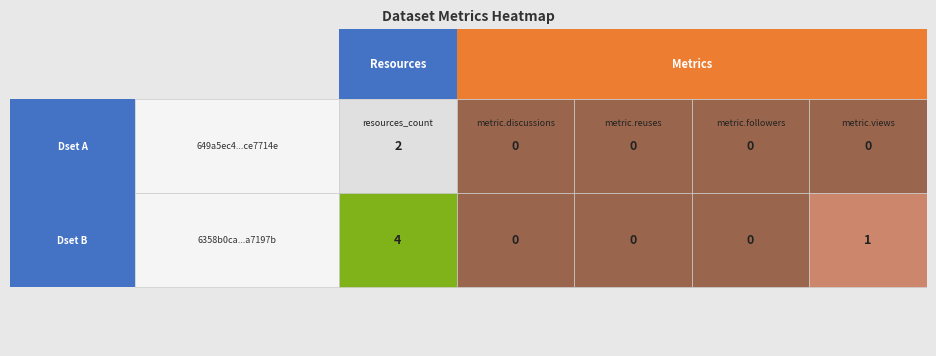

Reading left to right, list all the values displayed in this chart.

649a5ec4078190f89ce7714e: 2	0	0	0	0
6358b0ca078190c7d2a7197b: 4	0	0	0	1